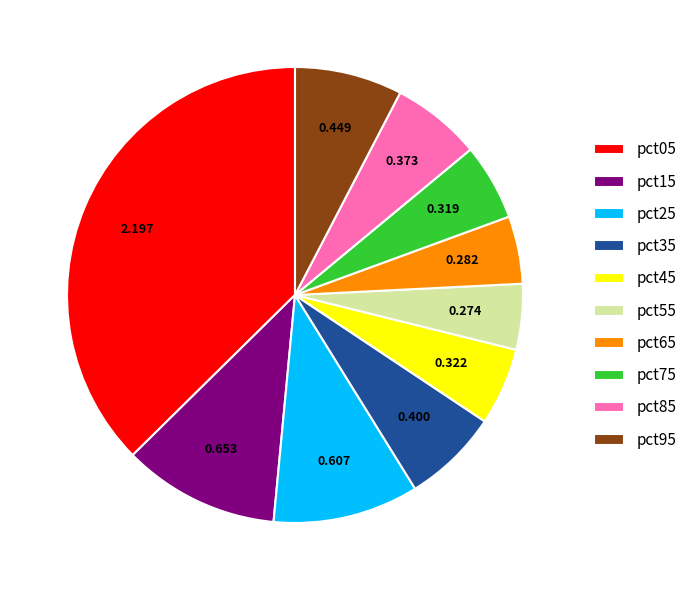

Which has a higher value, pct05 or pct85?

pct05